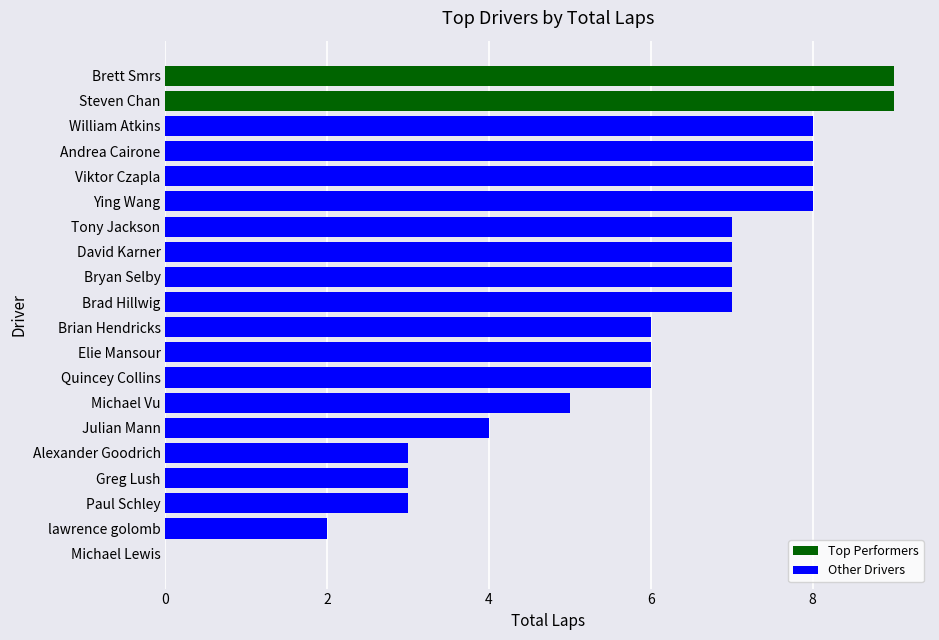

Which label corresponds to the smallest value in the chart?

Michael Lewis